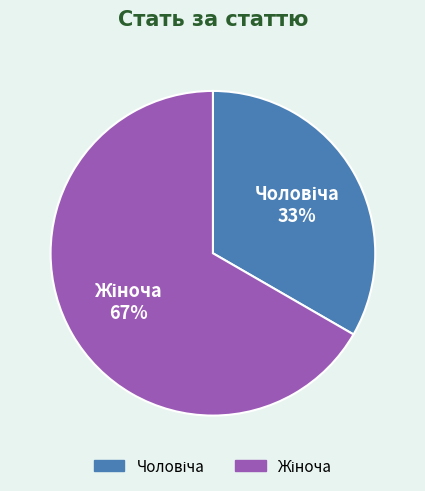

Does any single category account for the majority?

Yes